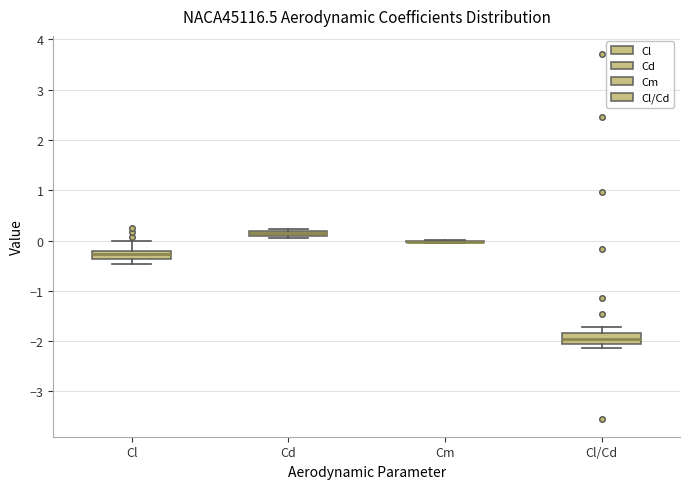

Where does the upper whisker of the box for Cl/Cd end on the y-axis? The values are not printed on the chart, so give them approximately, as read against the axis.

-1.7